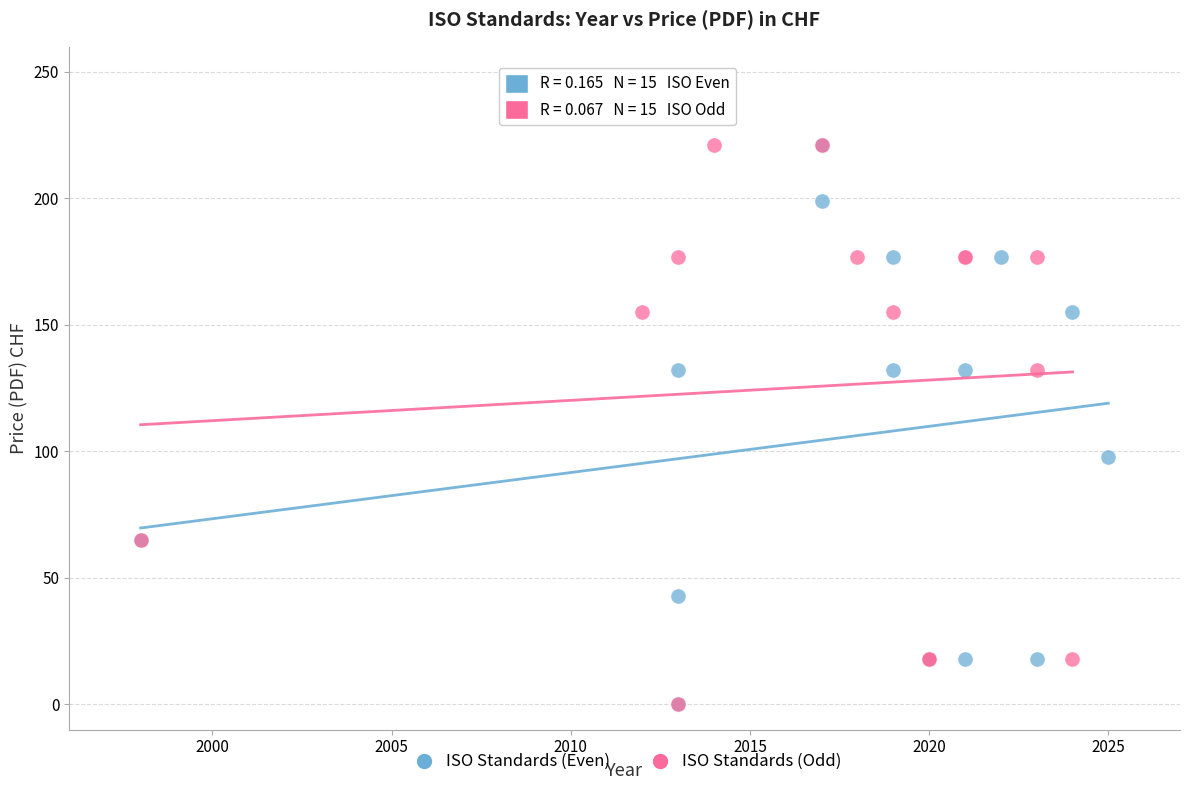

What are all the series names shown in the legend?

ISO Standards (Even), ISO Standards (Odd)